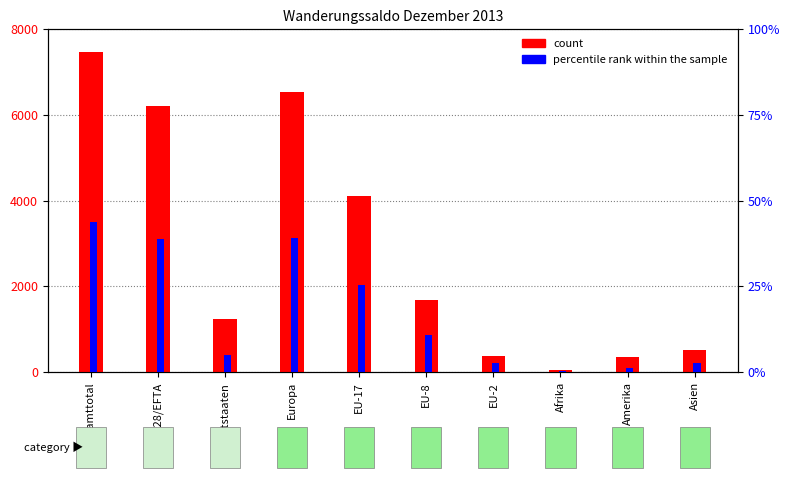

Reading left to right, what are all the values shown in this chart?

count: Gesamttotal=7458.0	EU-28/EFTA=6213.0	Drittstaaten=1245.0	Europa=6532.0	EU-17=4112.0	EU-8=1677.0	EU-2=384.0	Afrika=45.0	Amerika=358.0	Asien=503.0
percentile rank within the sample: Gesamttotal=43.8	EU-28/EFTA=38.8	Drittstaaten=5.0	Europa=39.2	EU-17=25.3	EU-8=10.9	EU-2=2.5	Afrika=0.4	Amerika=1.2	Asien=2.8